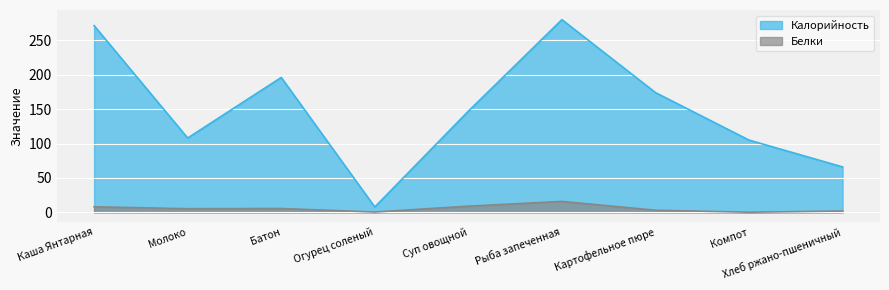

True or false: Белки has a value of 0.6 at Огурец соленый.

False